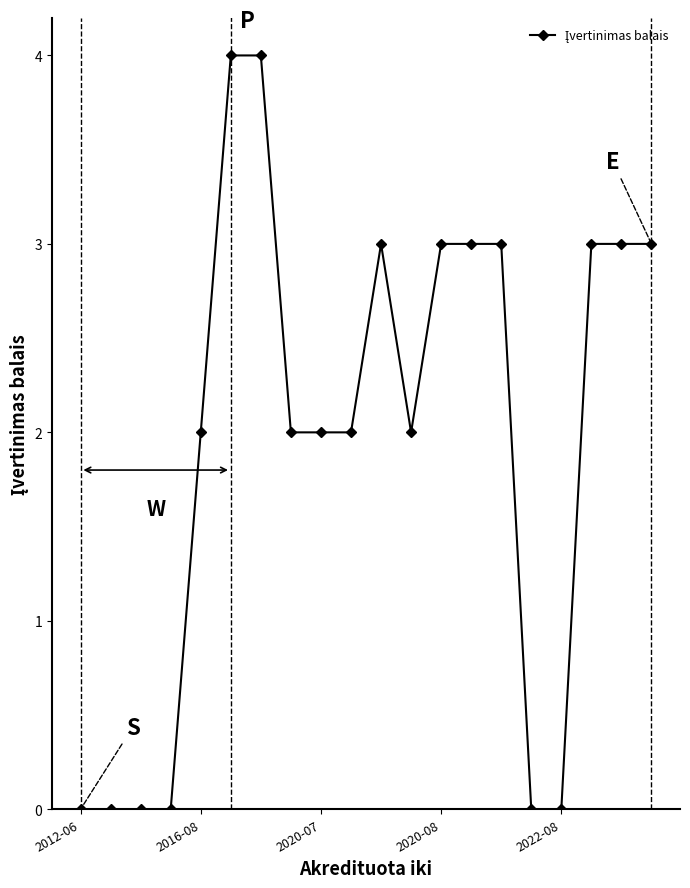

What is the value of the 7th point from the left?

4